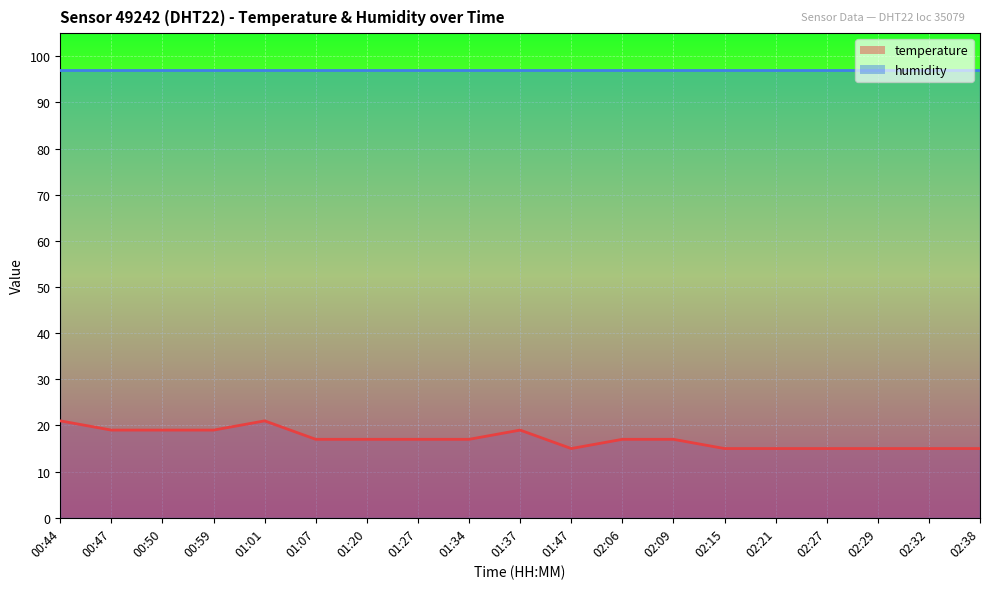

At which label does the data first exceed 17?

00:44